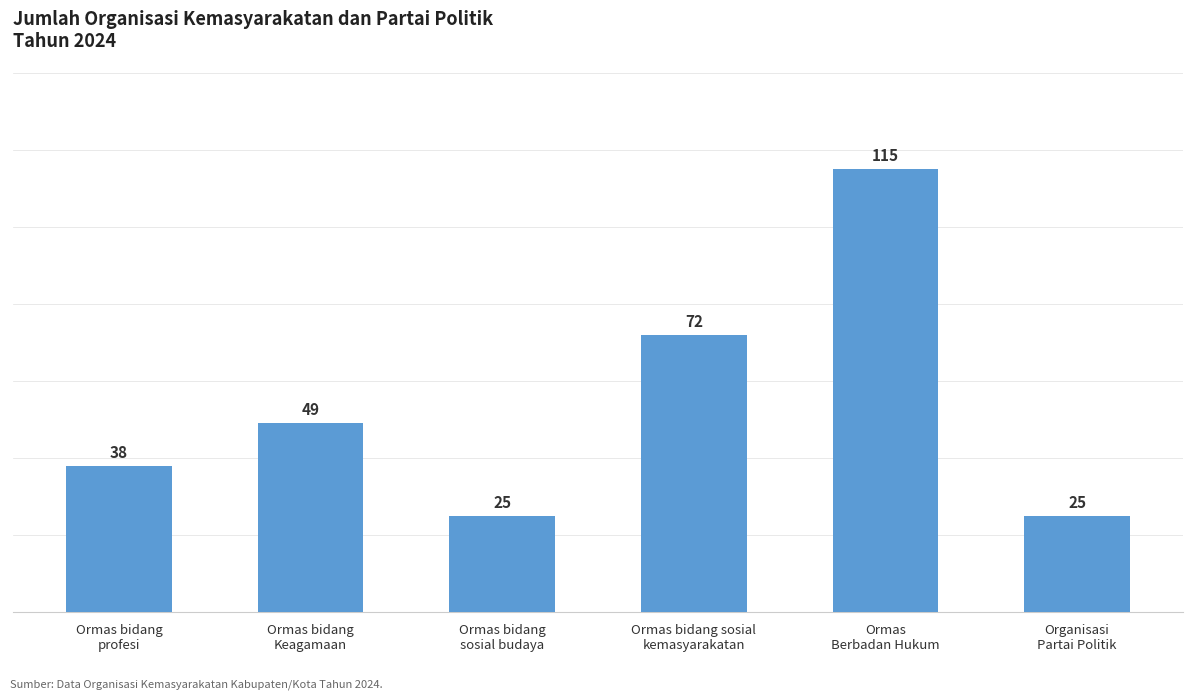

Which category has the highest value across all series?

Ormas
Berbadan Hukum